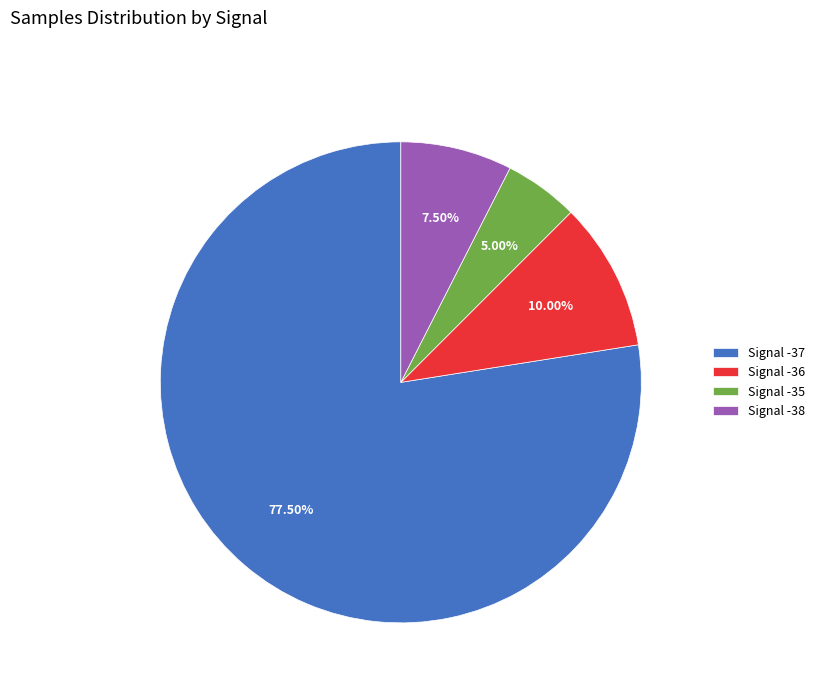

Rank the categories by value from highest to lowest.

Signal -37, Signal -36, Signal -38, Signal -35